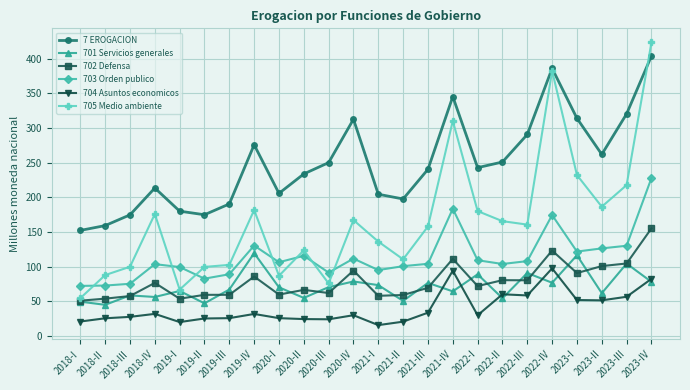

What is the label of the 17th point from the right?

2019-IV